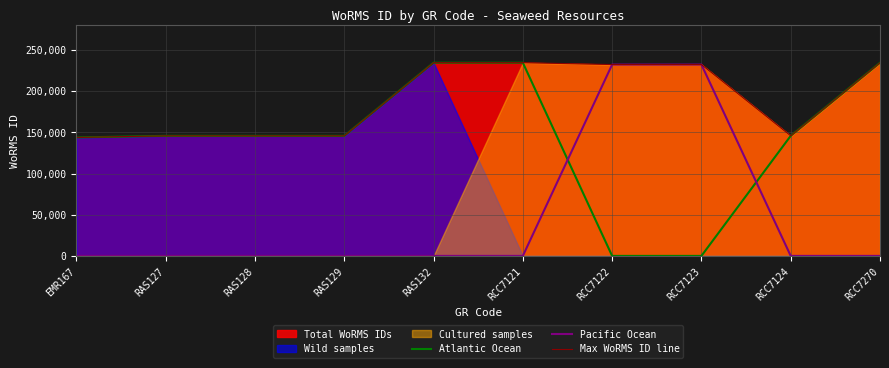

What is the label of the 5th point from the right?

RCC7121